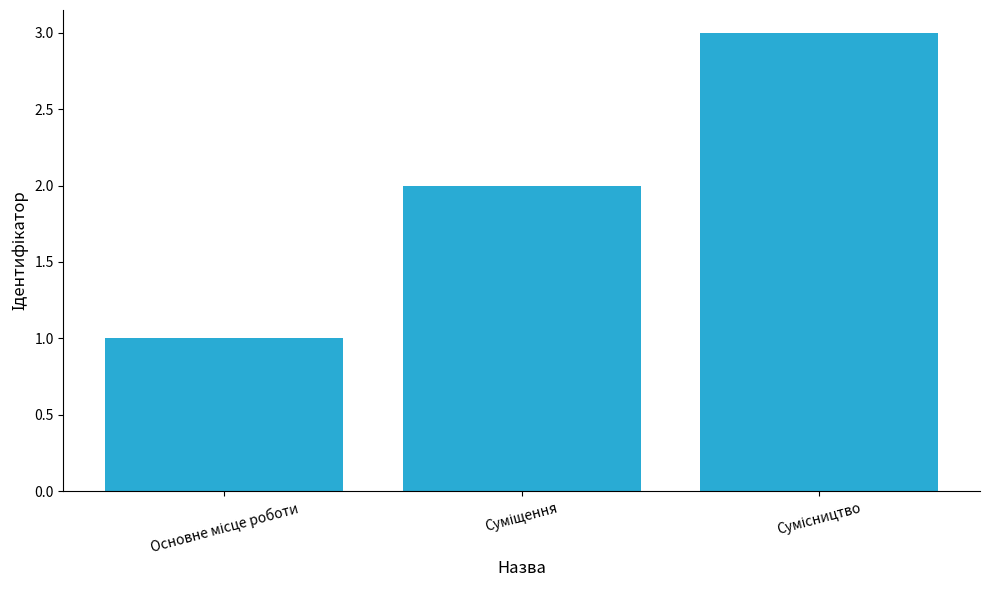

What is the greatest value displayed?

3